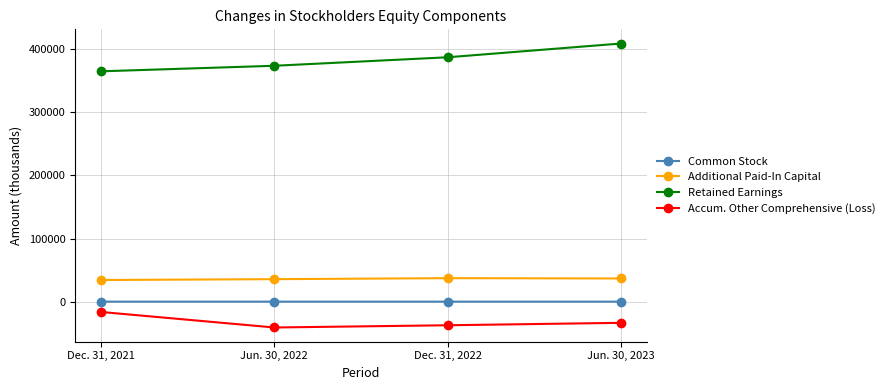

Which category has the highest value across all series?

Jun. 30, 2023